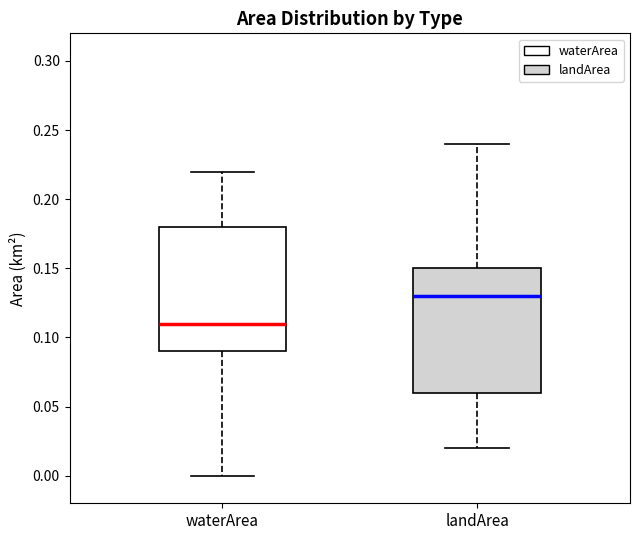

Where does the lower whisker of the box for waterArea end on the y-axis? The values are not printed on the chart, so give them approximately, as read against the axis.

0.00